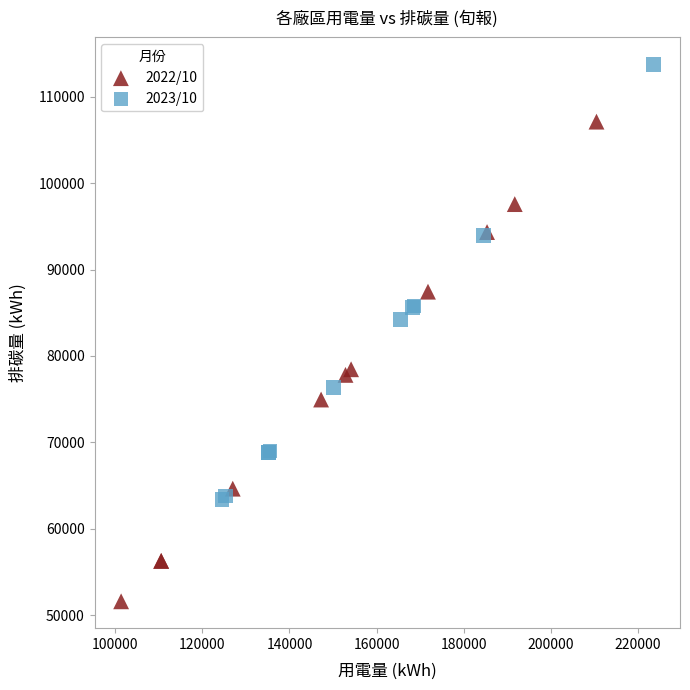

What are all the series names shown in the legend?

2022/10, 2023/10